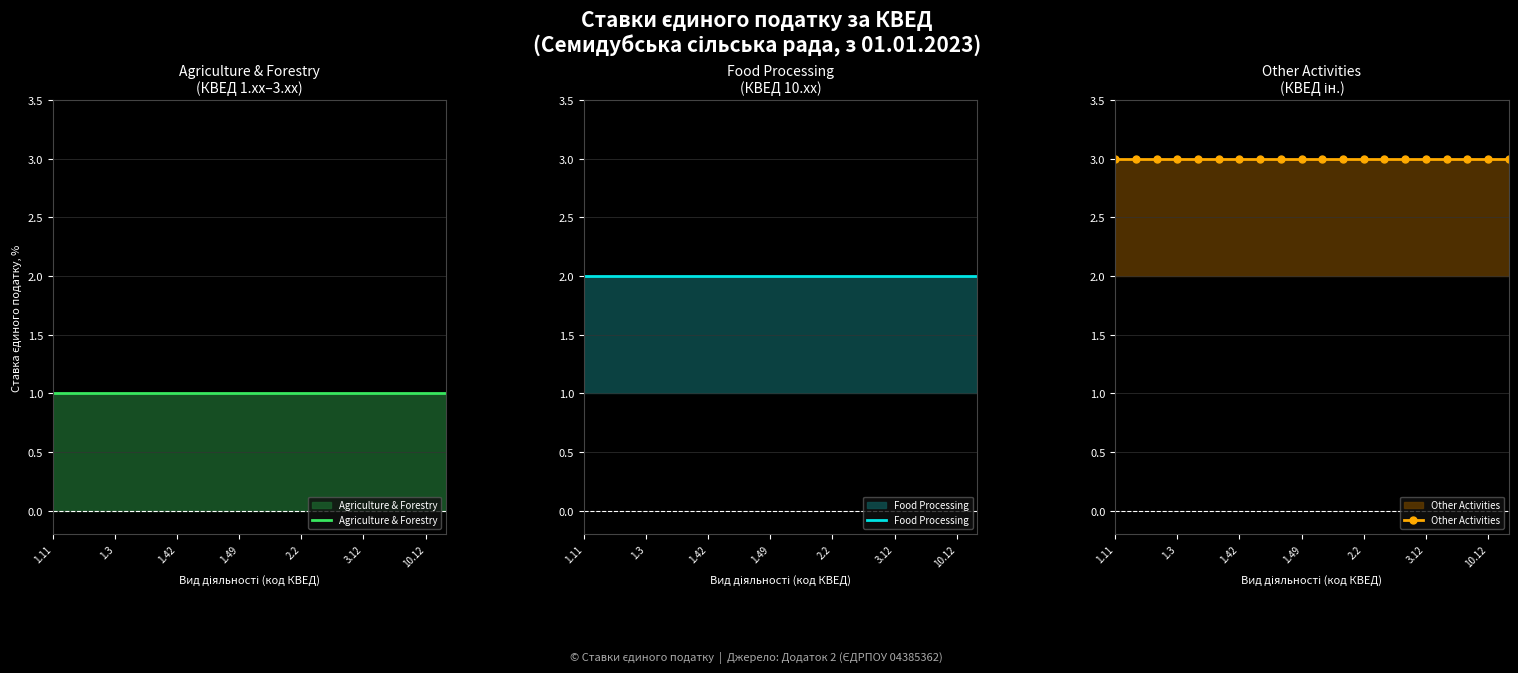

What is the sum of all Other Activities values?

60